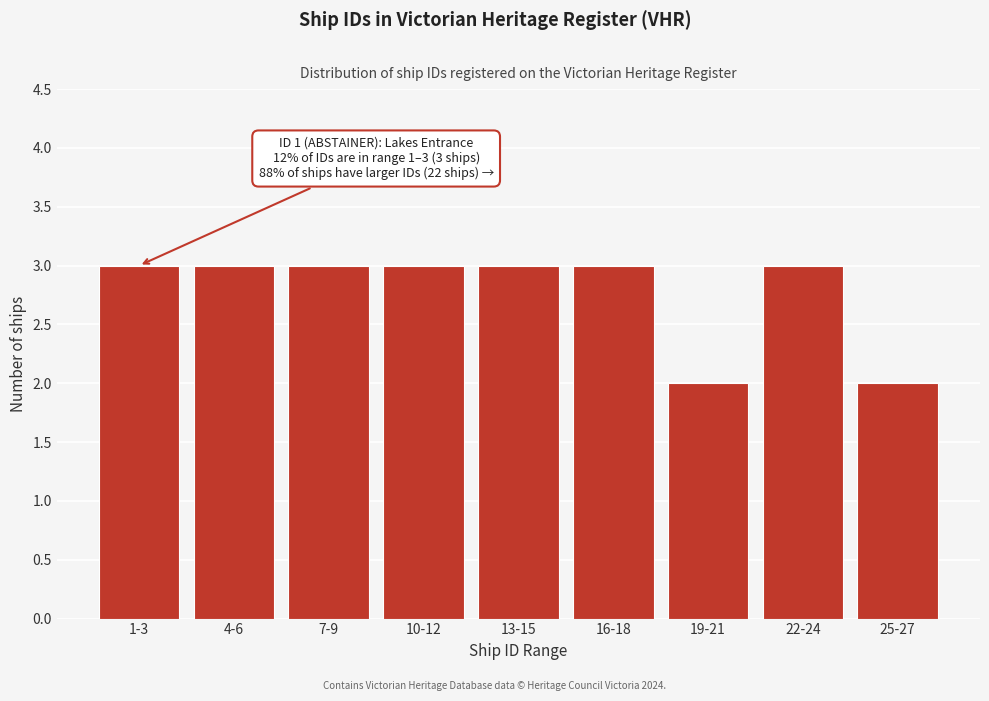

Reading left to right, extract all data points from this chart.

1-3=3	4-6=3	7-9=3	10-12=3	13-15=3	16-18=3	19-21=2	22-24=3	25-27=2